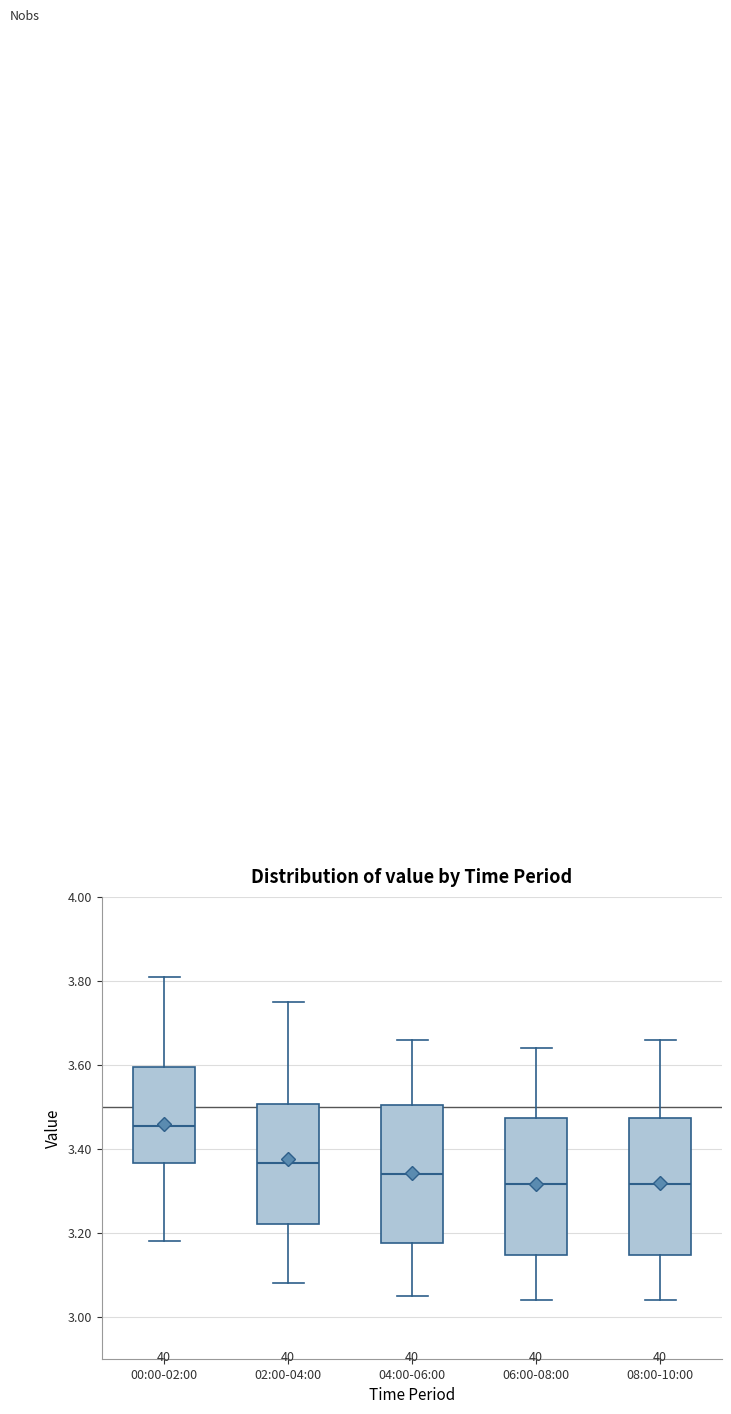

Where does the median line of the box for 02:00-04:00 sit on the y-axis? The values are not printed on the chart, so give them approximately, as read against the axis.

3.36